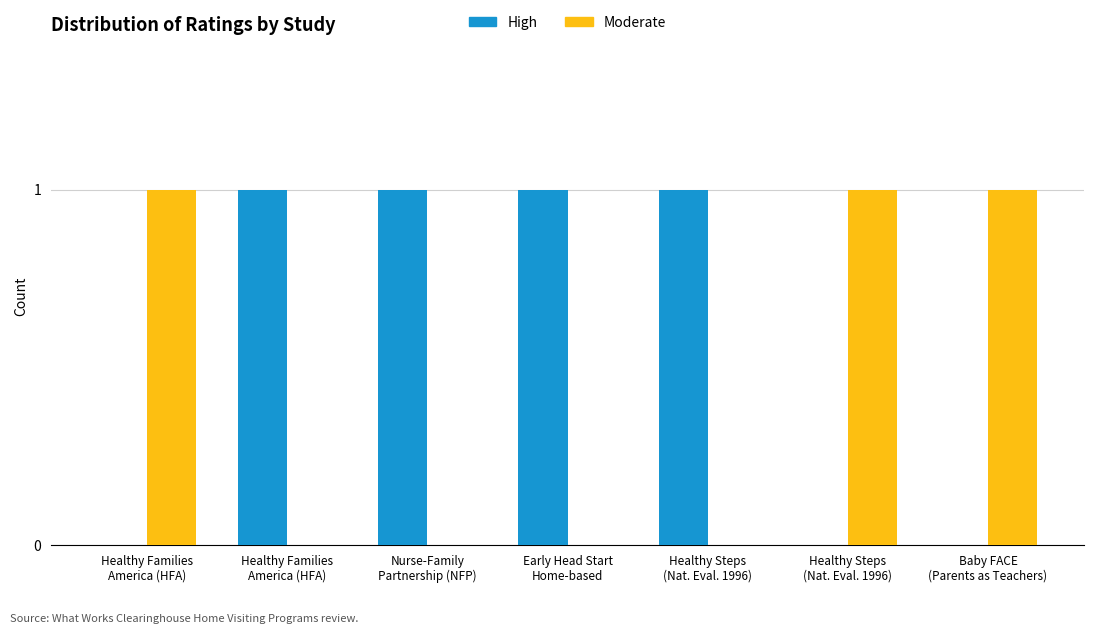

Count the number of categories in the chart.

7